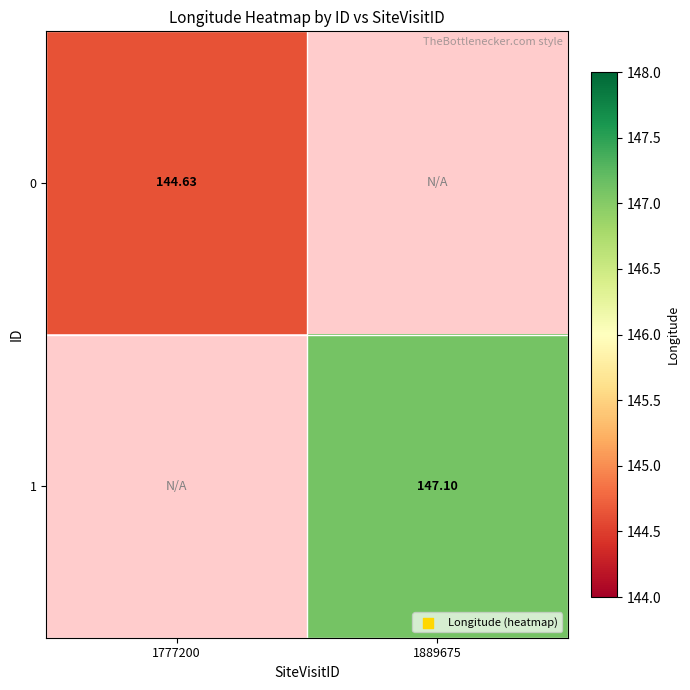

What is the minimum value shown in the chart?

144.6